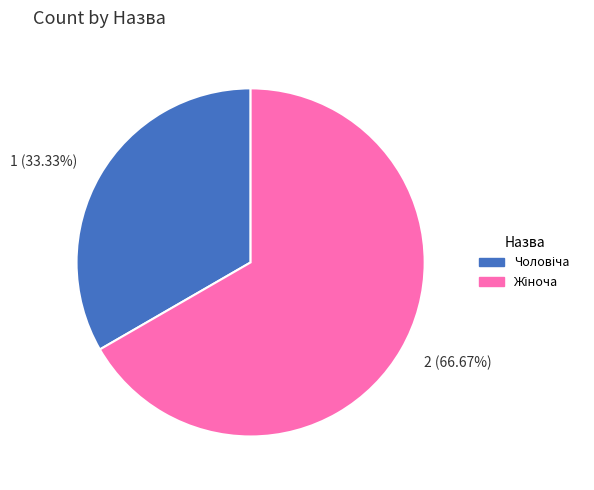

Count the number of slices in the pie.

2